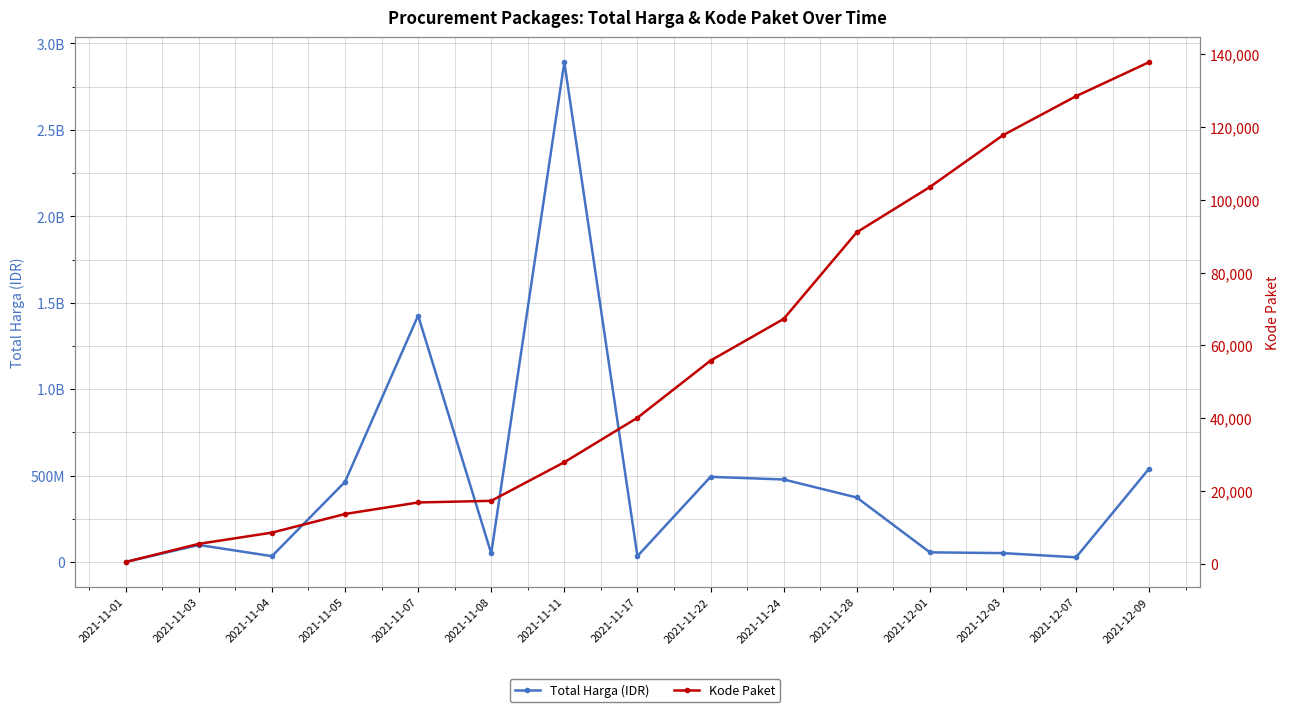

List the labels in order of Kode Paket value, largest first.

2021-12-09, 2021-12-07, 2021-12-03, 2021-12-01, 2021-11-28, 2021-11-24, 2021-11-22, 2021-11-17, 2021-11-11, 2021-11-08, 2021-11-07, 2021-11-05, 2021-11-04, 2021-11-03, 2021-11-01